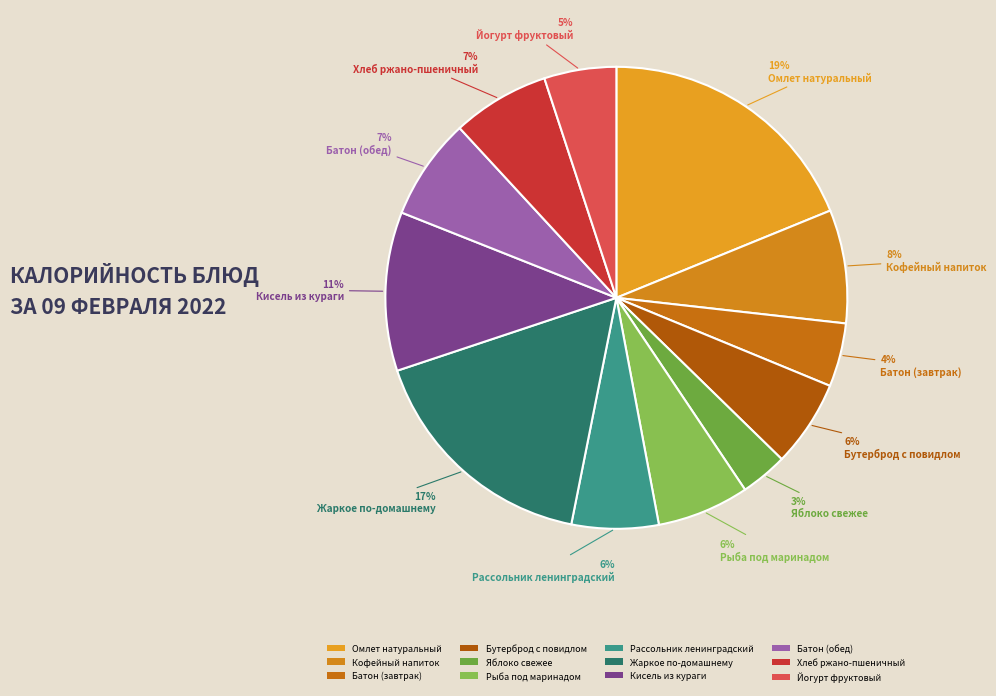

Does Хлеб ржано-пшеничный account for over 50% of the chart?

No